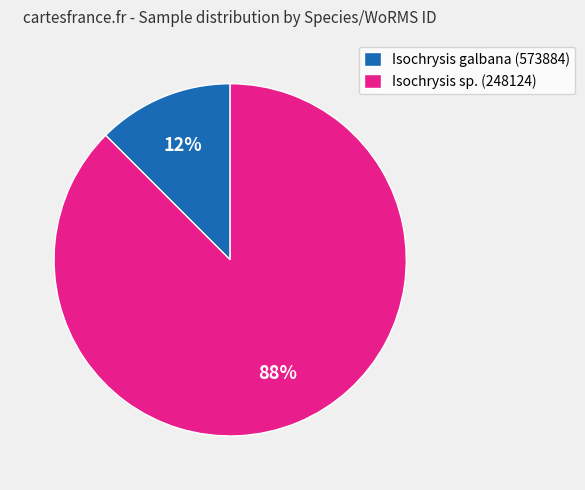

How many slices are in this pie chart?

2